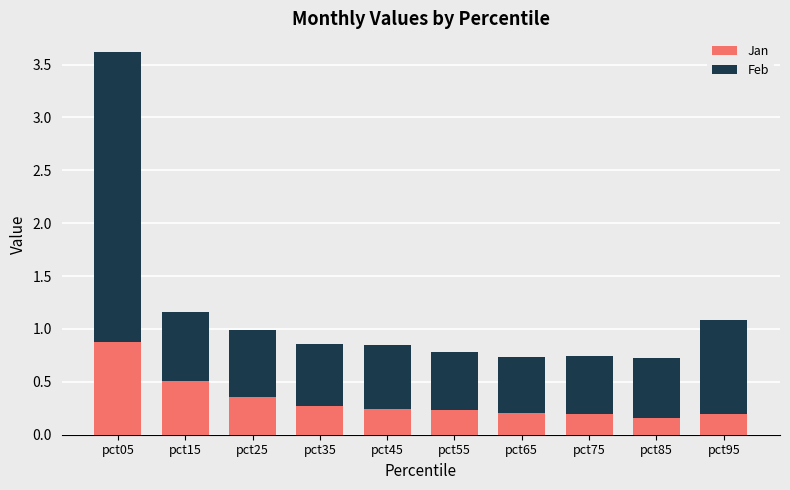

Does the chart contain any negative values?

No